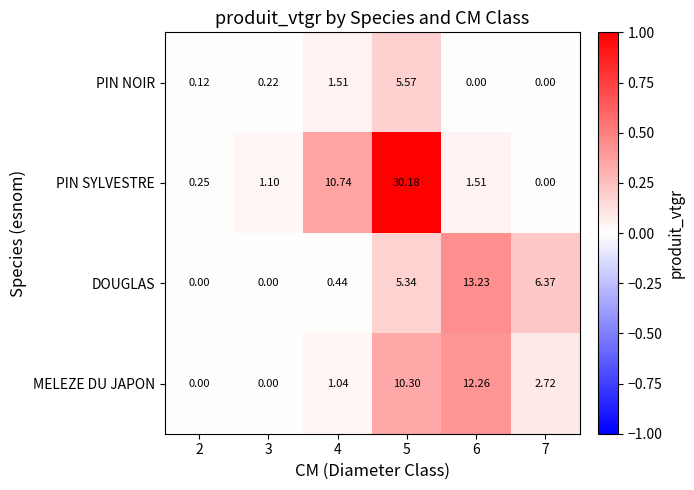

Between 2 and 3, which series saw the biggest shift?

PIN SYLVESTRE